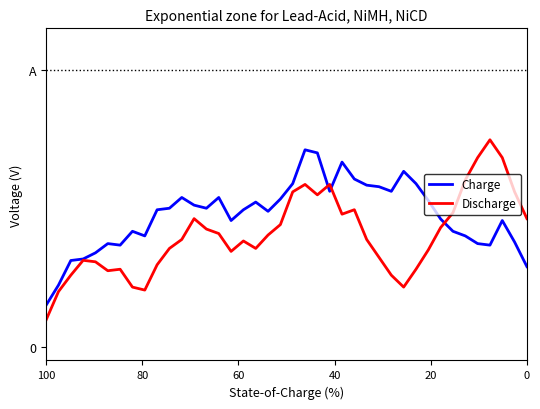

List the series in order of their overall mean, lowest first.

Discharge, Charge